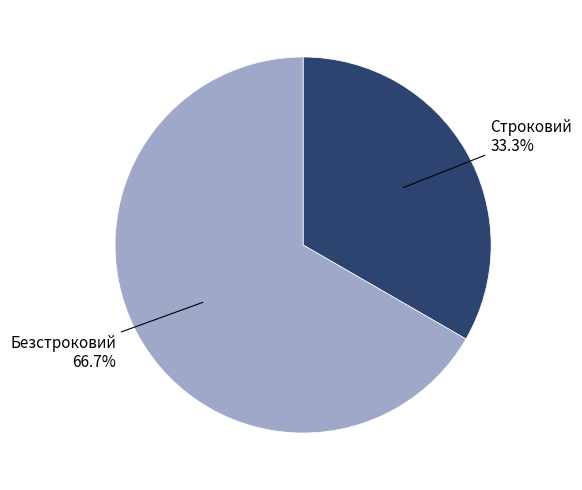

Approximately how many times larger is the value at Безстроковий compared to Строковий?

2.0